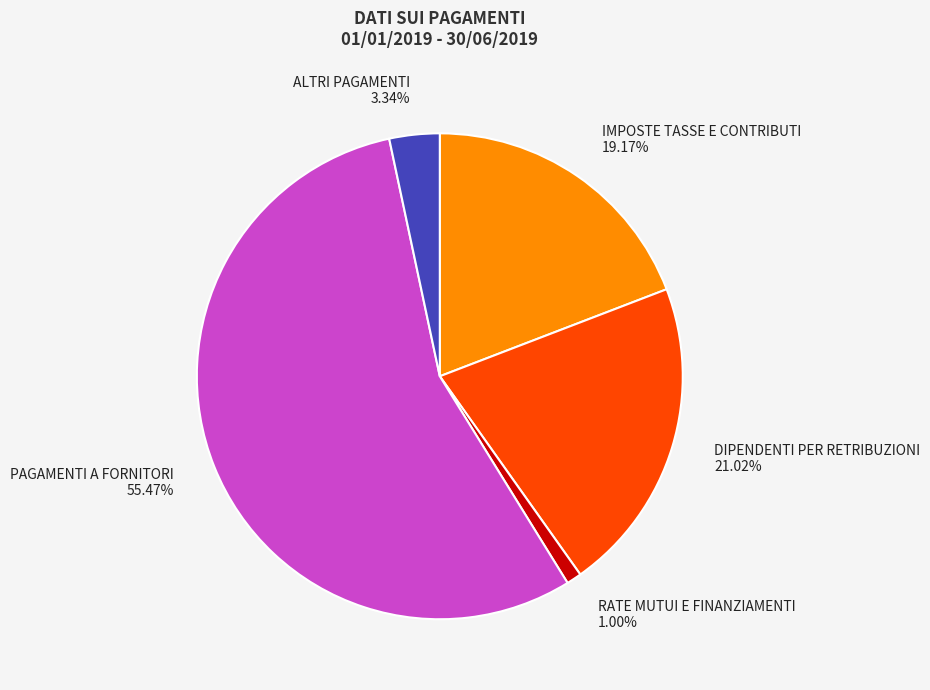

Which slice represents more than half of the pie?

PAGAMENTI A FORNITORI